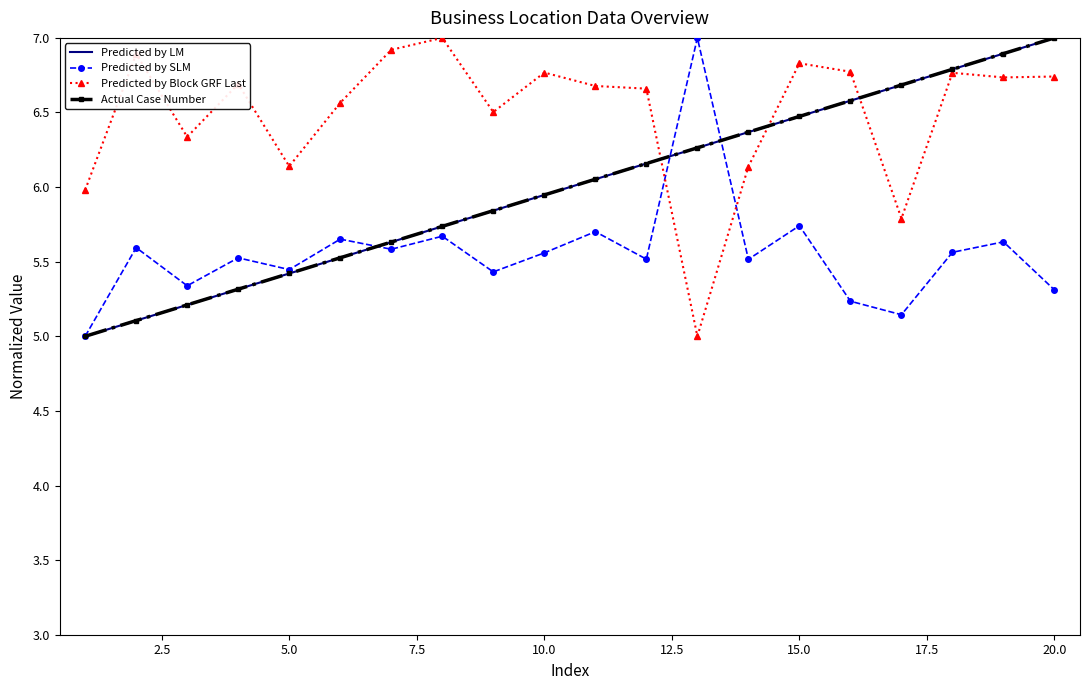

How many series are shown in this chart?

4